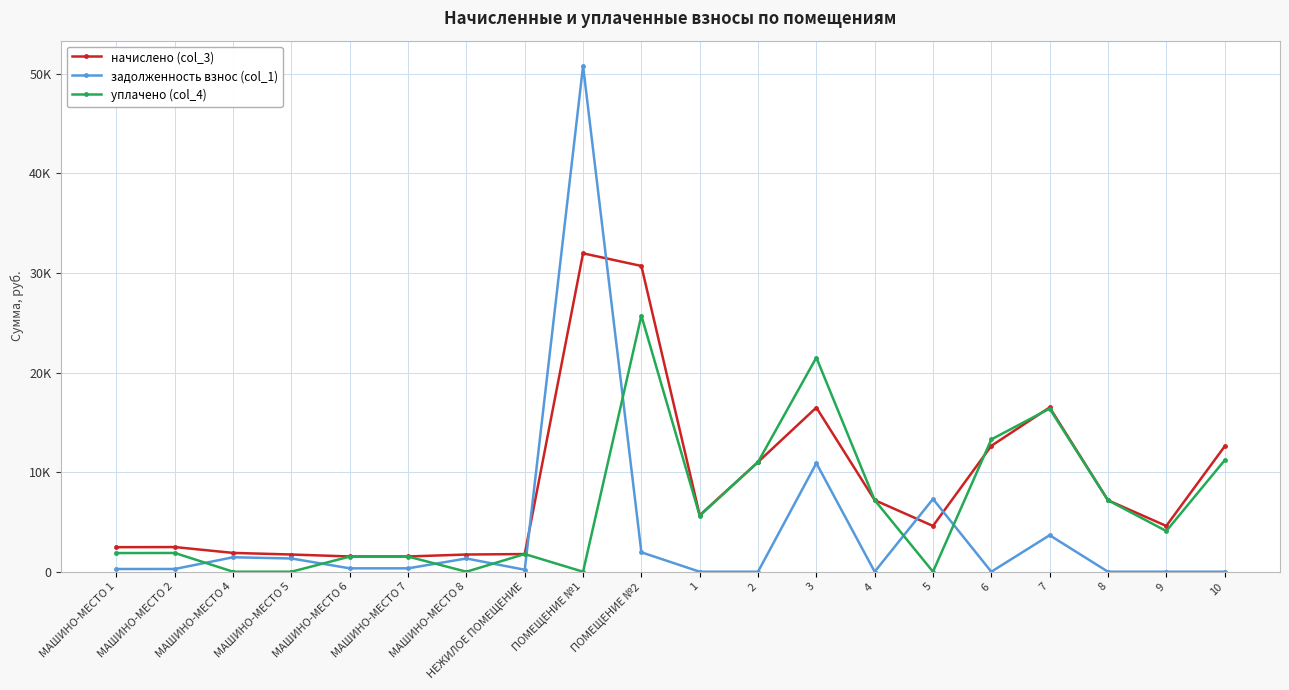

True or false: начислено (col_3) and задолженность взнос (col_1) intersect in this chart.

True